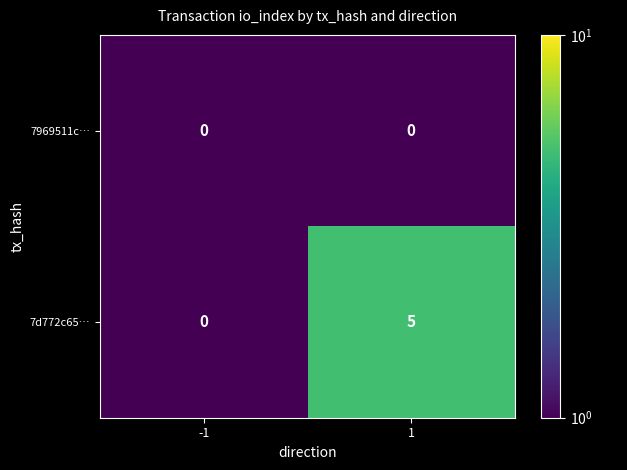

Count the number of data series in this chart.

2